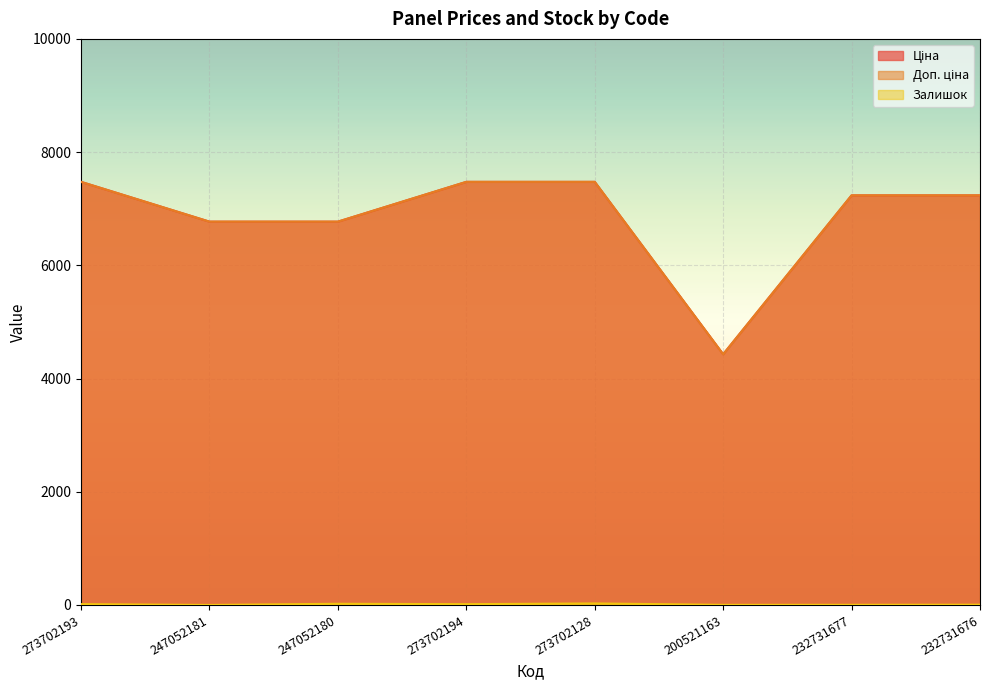

Read the Залишок value at 200521163.

2.0